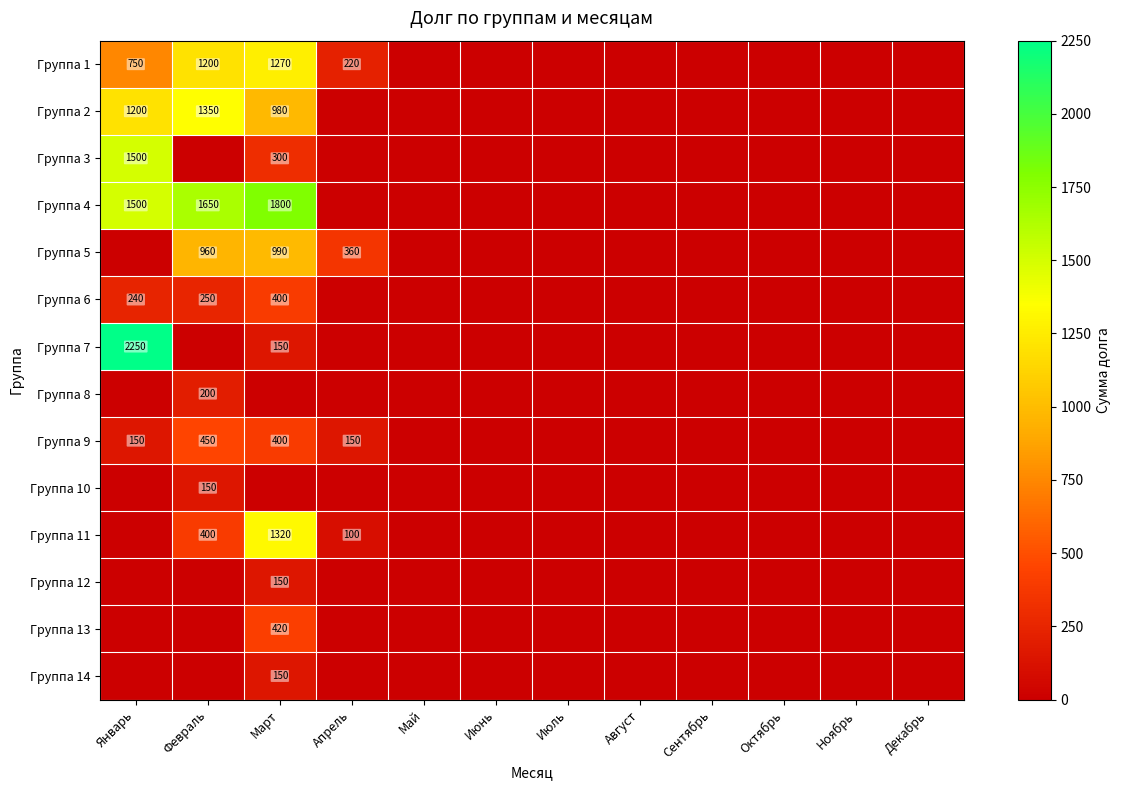

The value of Группа 3 at Март is 411. True or false?

False